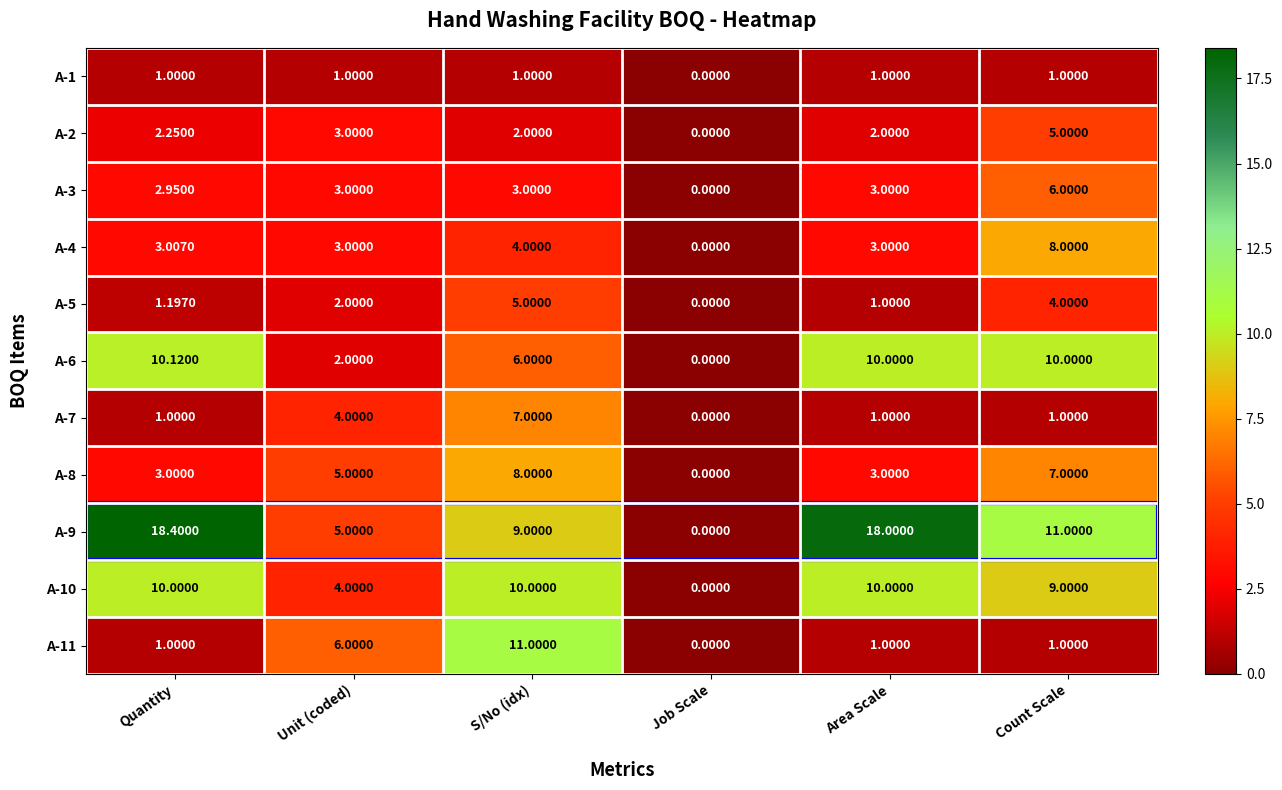

Where does the A-4 series first go above 3?

Quantity